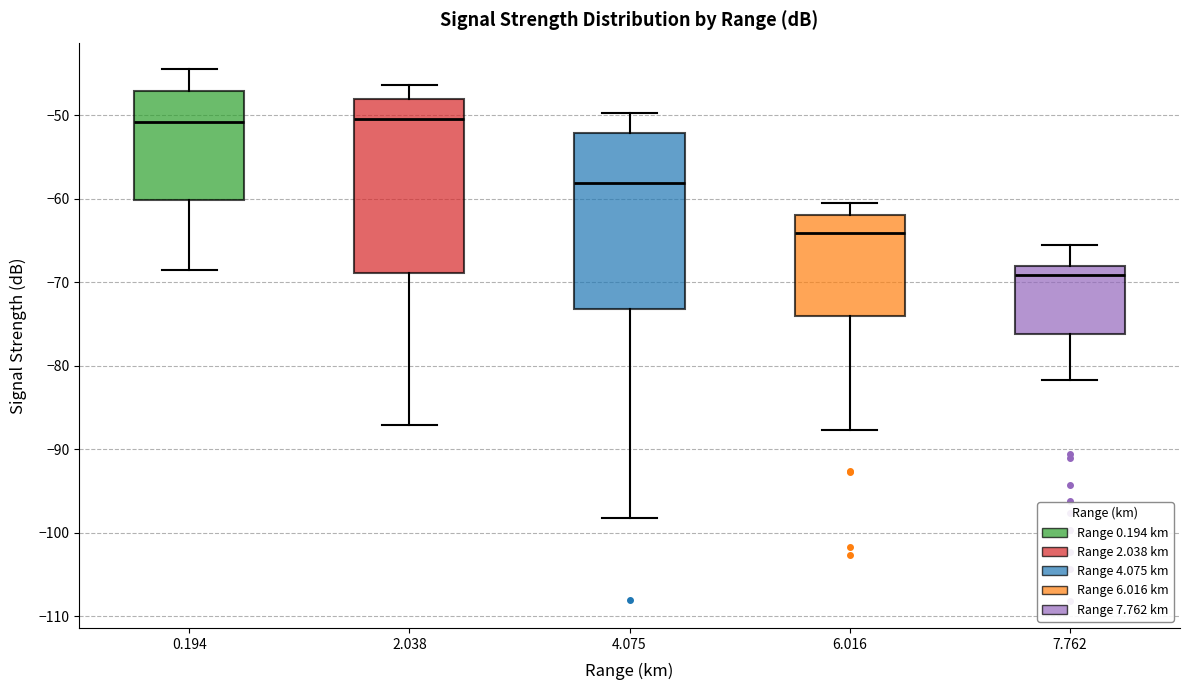

Where does the upper whisker of the box at x = 6.016 end on the y-axis? The values are not printed on the chart, so give them approximately, as read against the axis.

-60